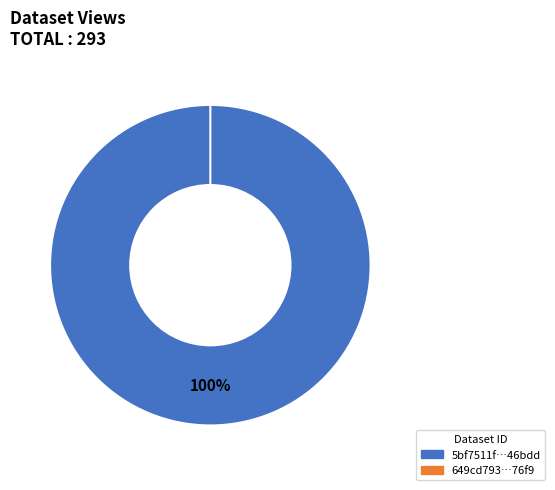

What is the change in value from 5bf7511f76892f480ee46bdd to 649cd793078190ea982176f9?

-293